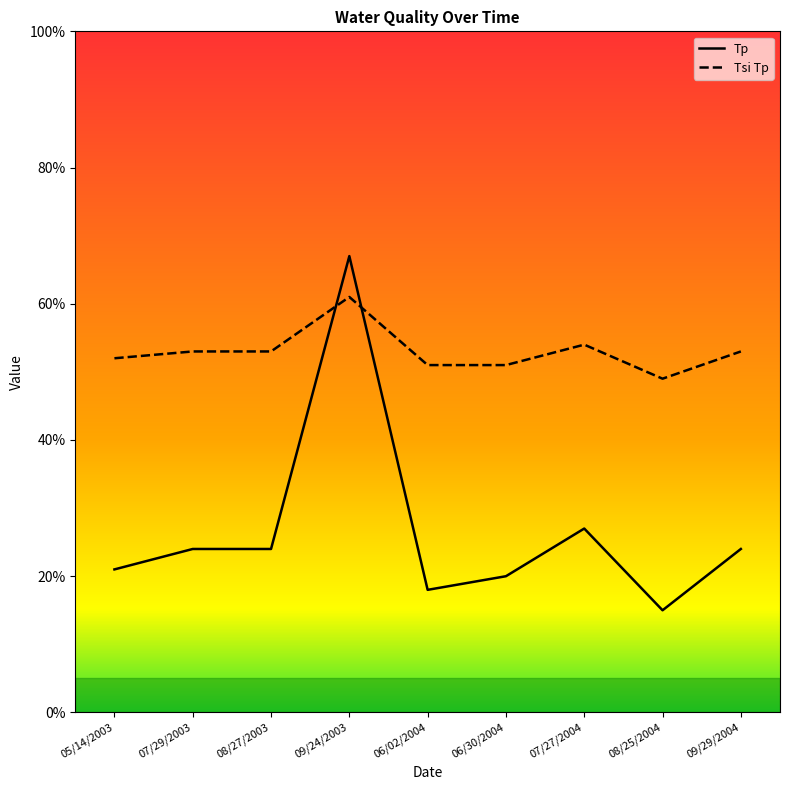

Which series changed the most between 08/27/2003 and 09/24/2003?

Tp